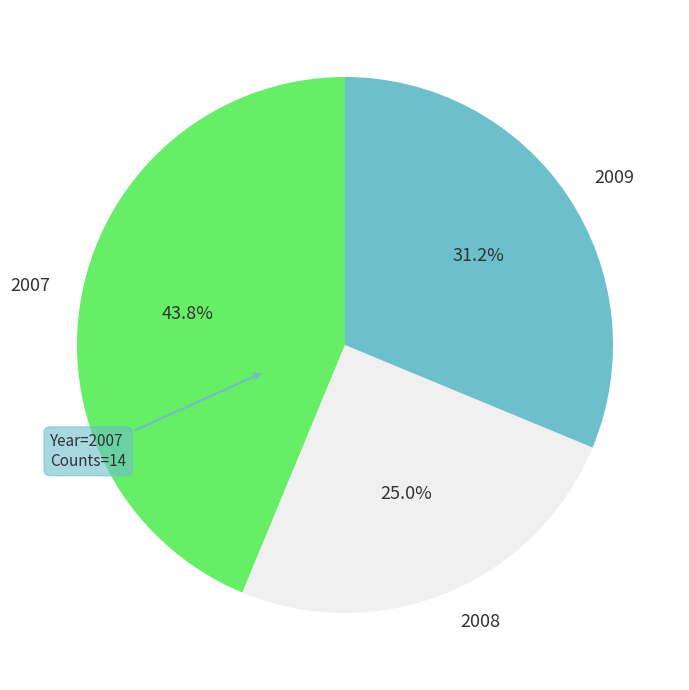

Does any single category account for the majority?

No